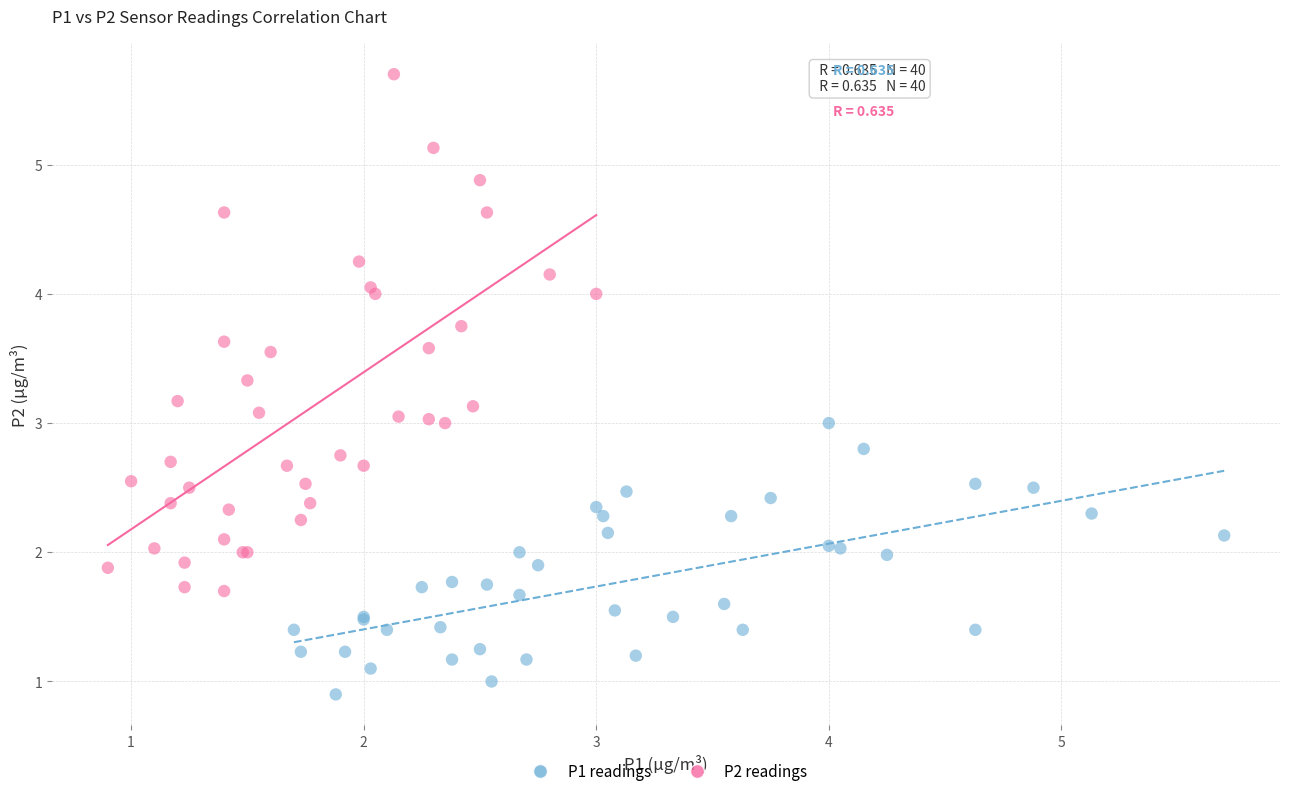

Which series reaches the minimum Y coordinate?

P1 readings